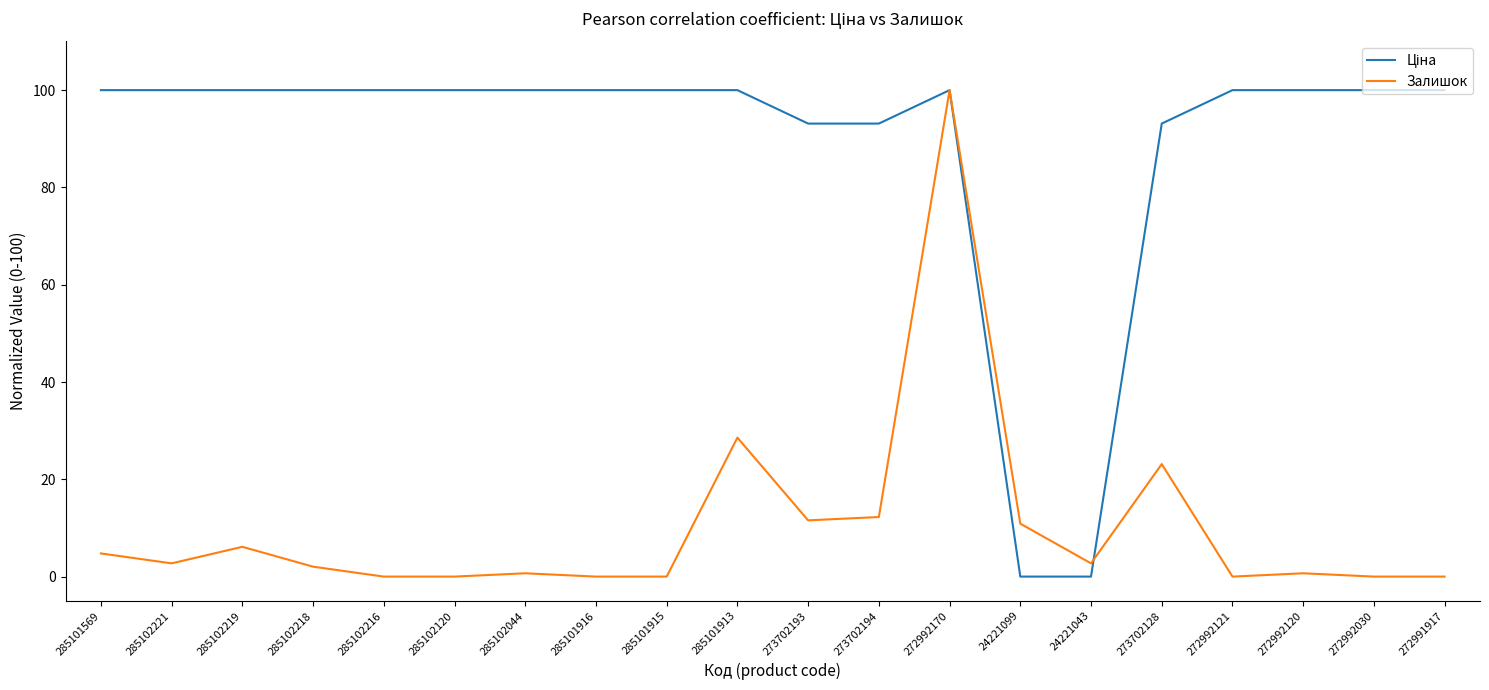

Is this an area chart (filled region under the line)?

No